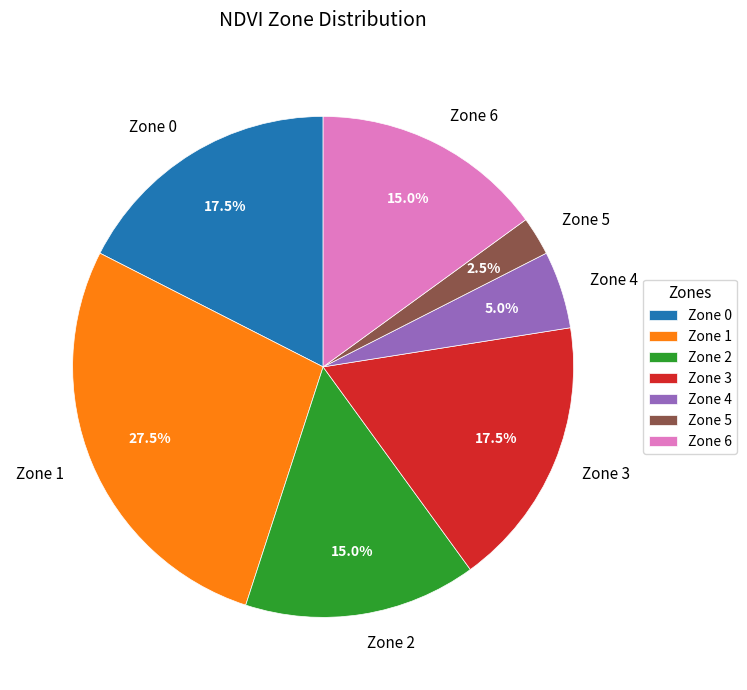

Is Zone 0 the majority of the pie?

No